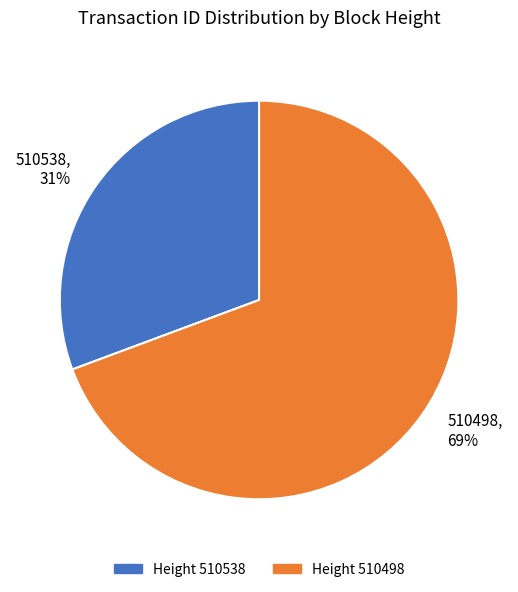

Is there any slice that represents more than half of the pie?

Yes